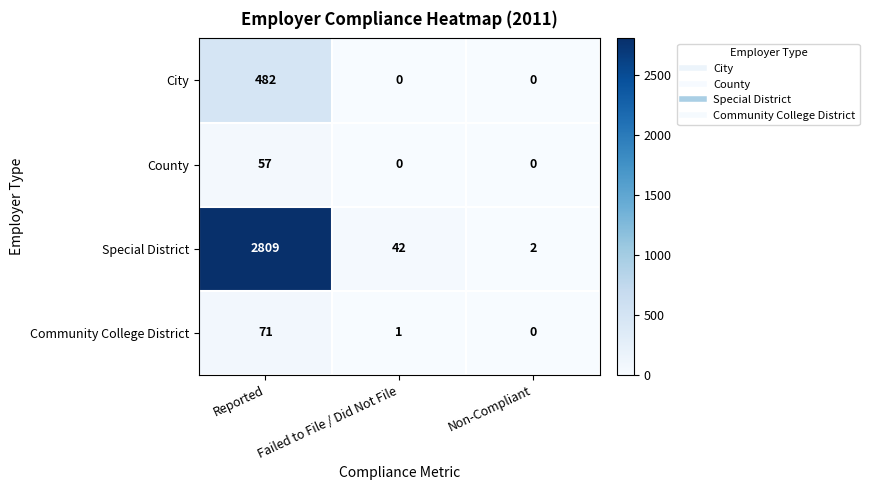

What is the difference between the maximum and minimum values in the City series?

482